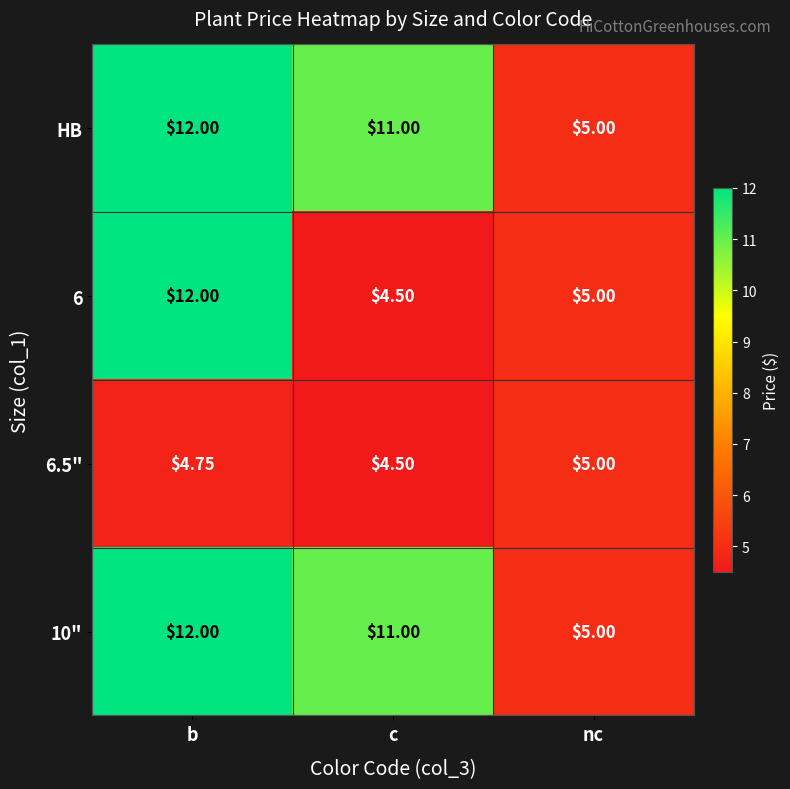

Rank the categories by 6.5" value from highest to lowest.

nc, b, c